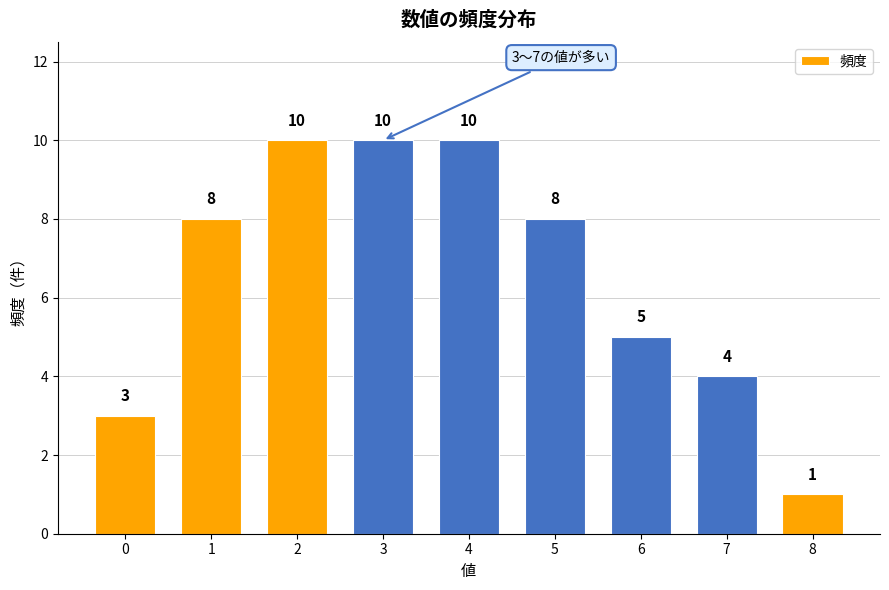

Reading left to right, list all the values displayed in this chart.

0=3	1=8	2=10	3=10	4=10	5=8	6=5	7=4	8=1